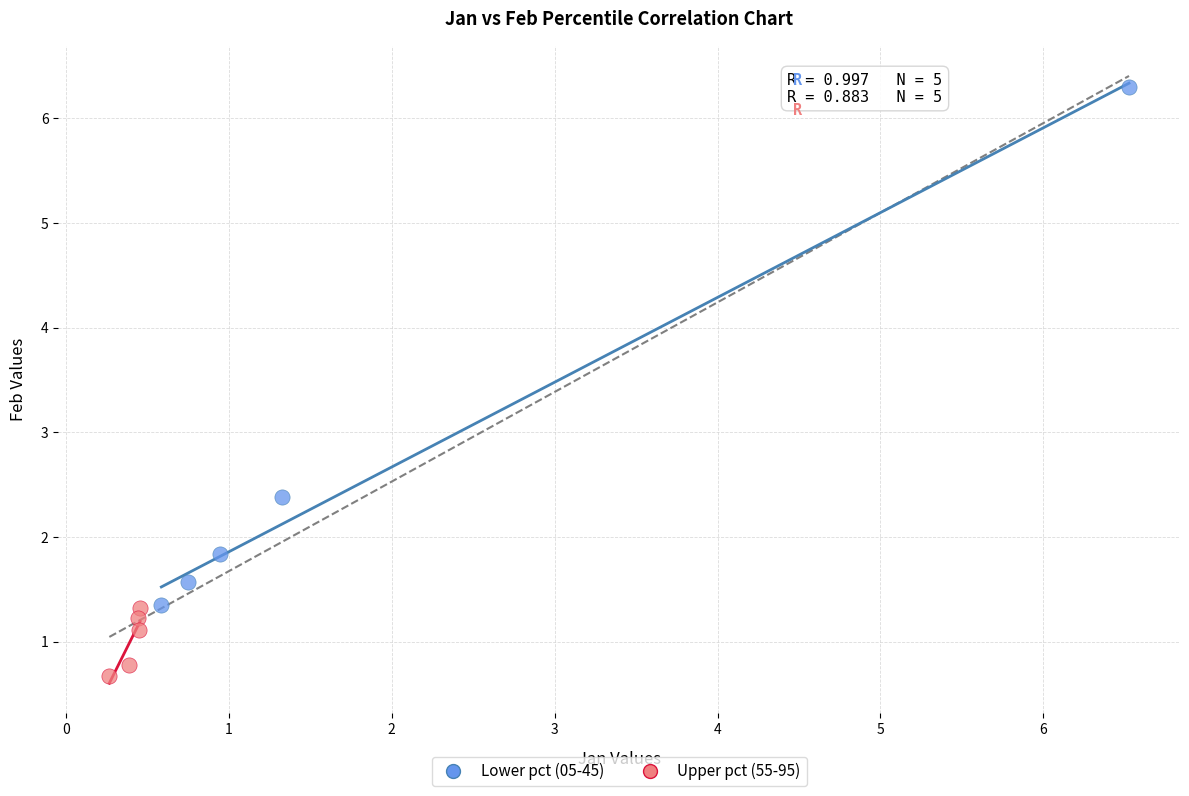

Which series contains the lowest Y value?

Upper pct (55-95)